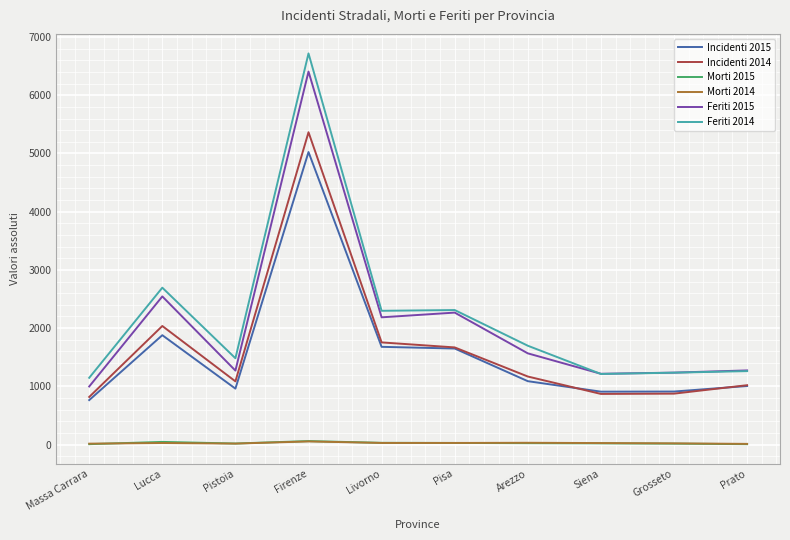

The value of Morti 2014 at Lucca is 26. True or false?

True